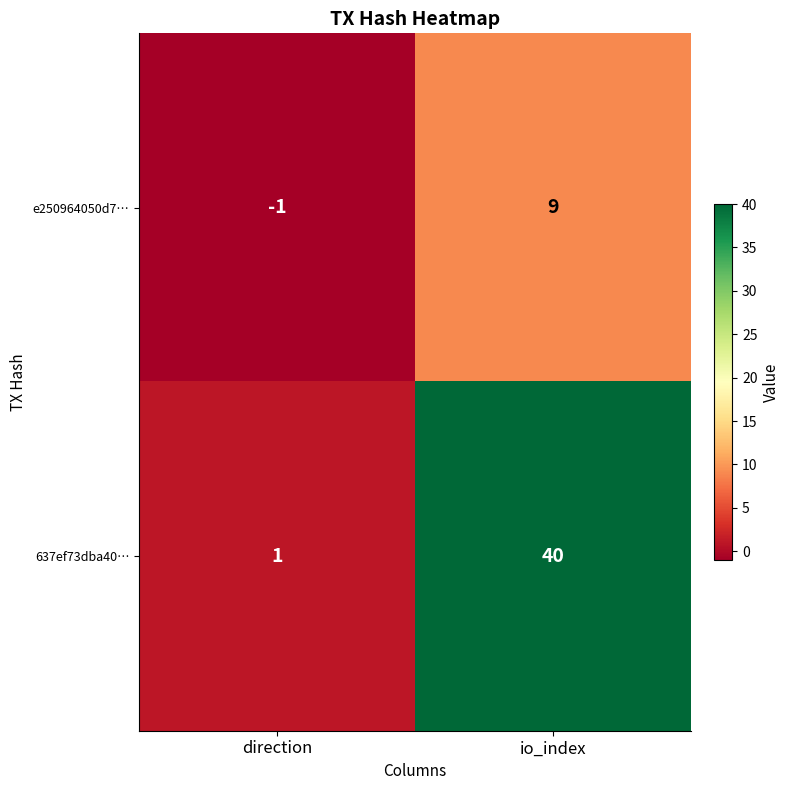

Reading left to right, what are all the values shown in this chart?

e250964050d7…: -1	9
637ef73dba40…: 1	40